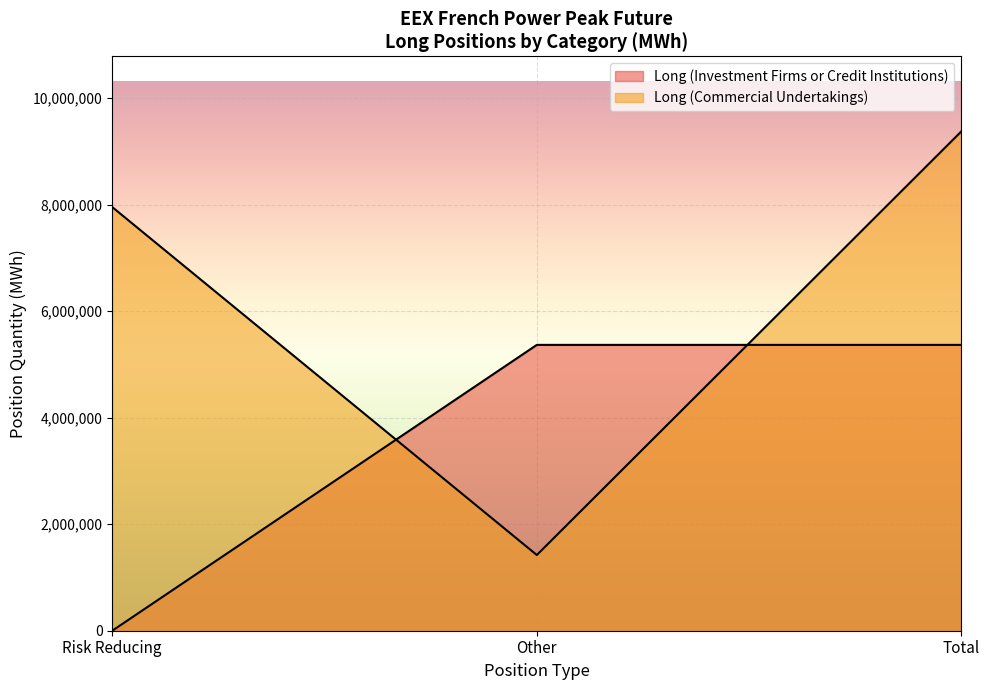

Which series has the widest spread of values?

Long (Commercial Undertakings)